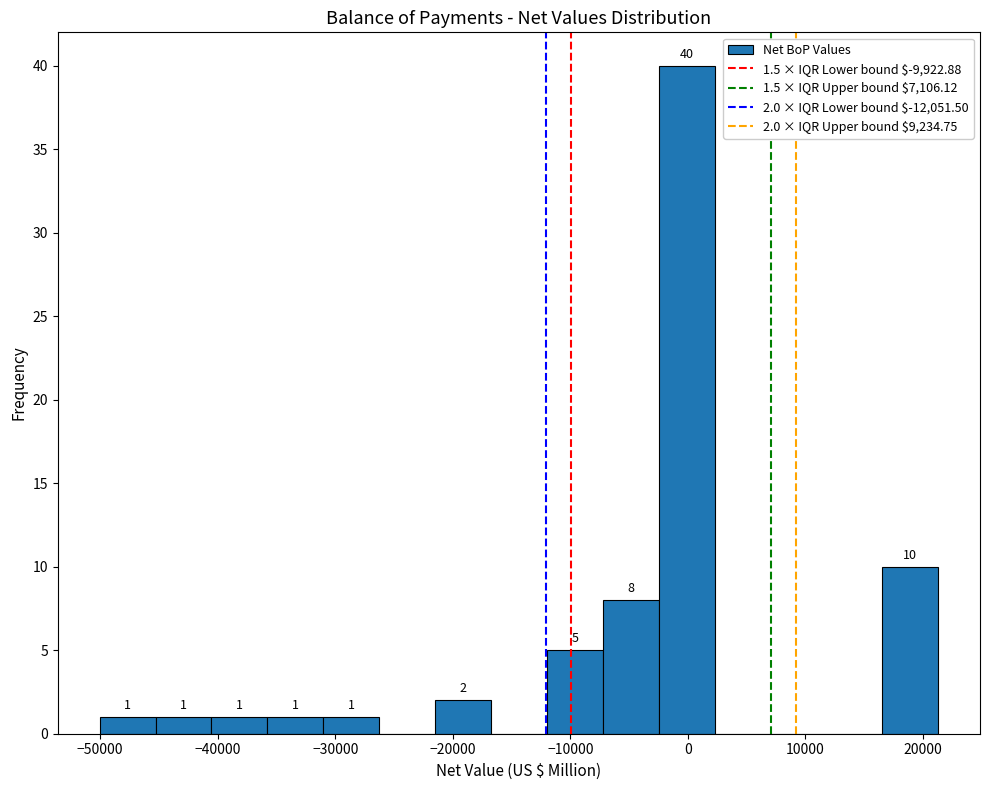

Over which range of the x-axis is the bar tallest?

-2000 to 2000